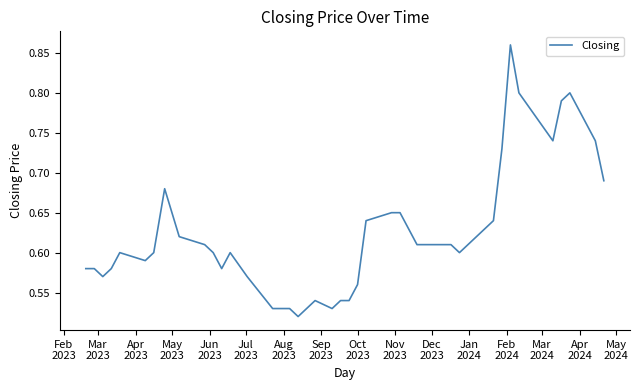

What is the difference between the maximum and minimum values?

0.3